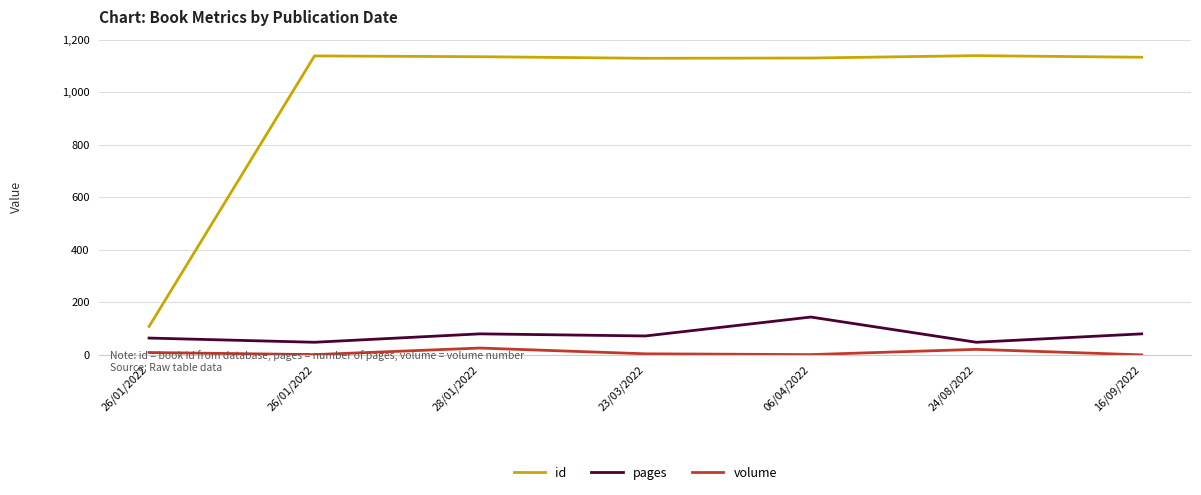

Count the number of data series in this chart.

3